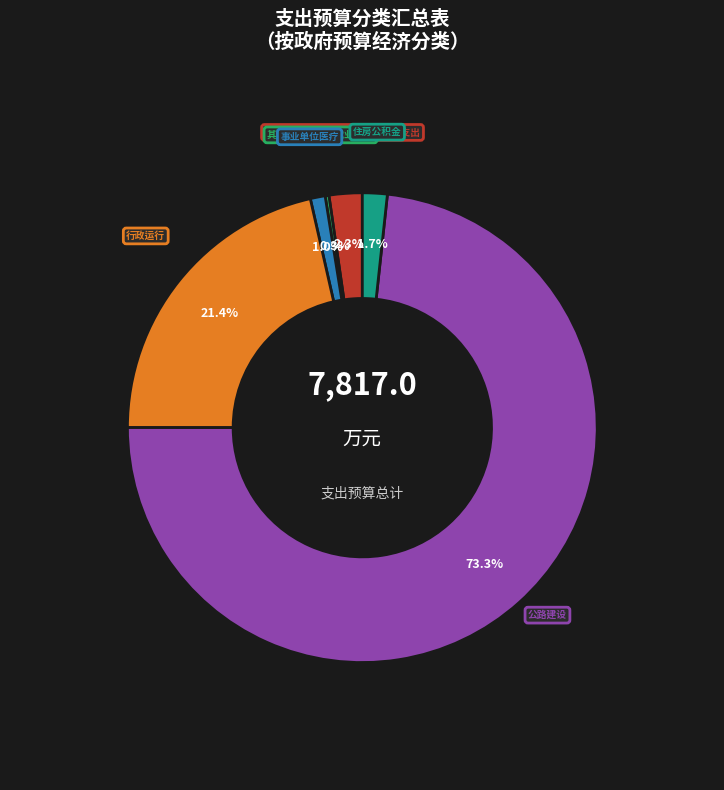

What percentage is NOT represented by 行政运行?

78.6%